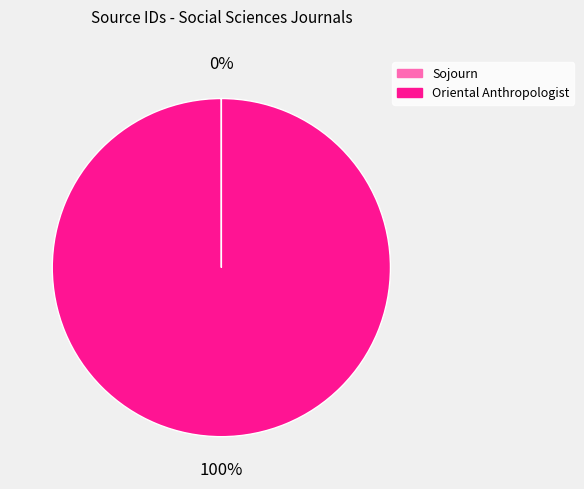

To the nearest percent, what is the average slice percentage?

50%